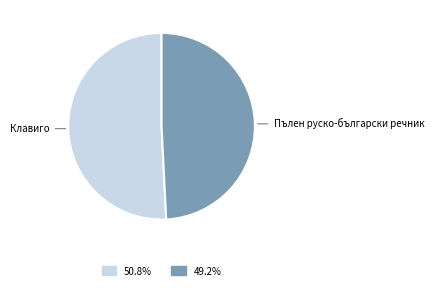

True or false: Пълен руско-български речник accounts for 49% of the total.

True